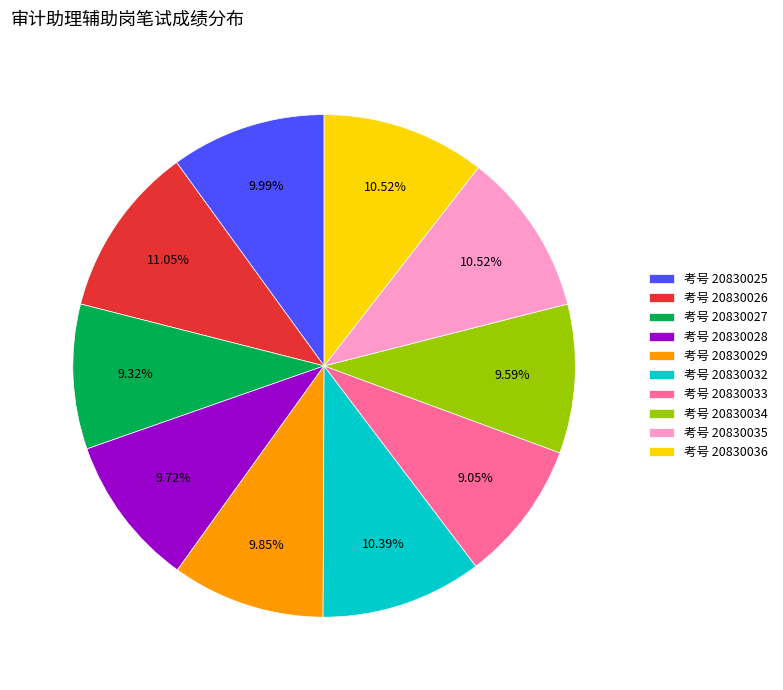

Does 考号 20830032 account for over 50% of the chart?

No